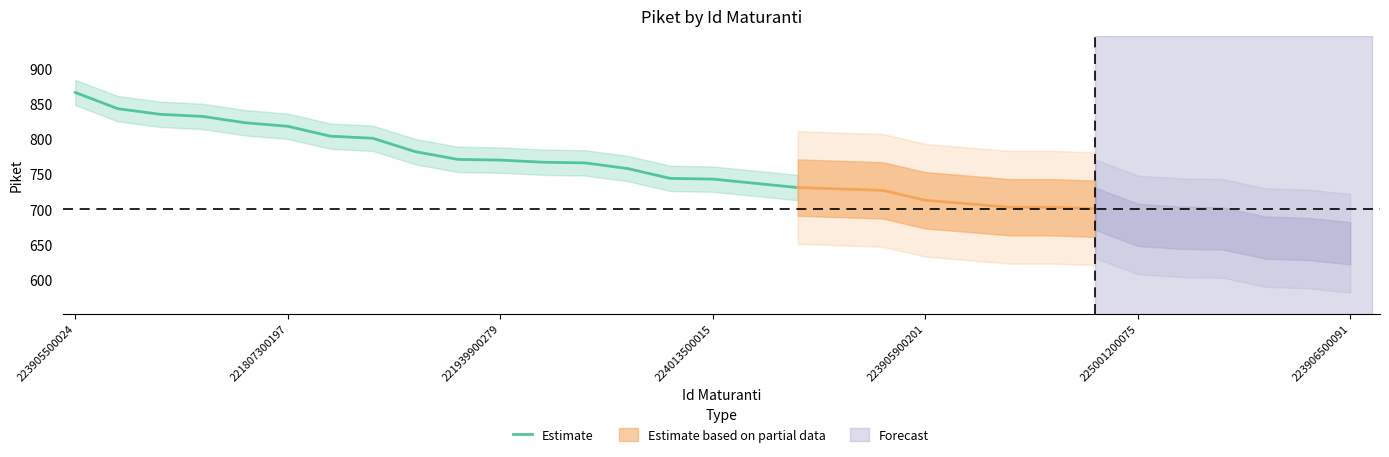

What is the maximum value for Estimate?

866.0